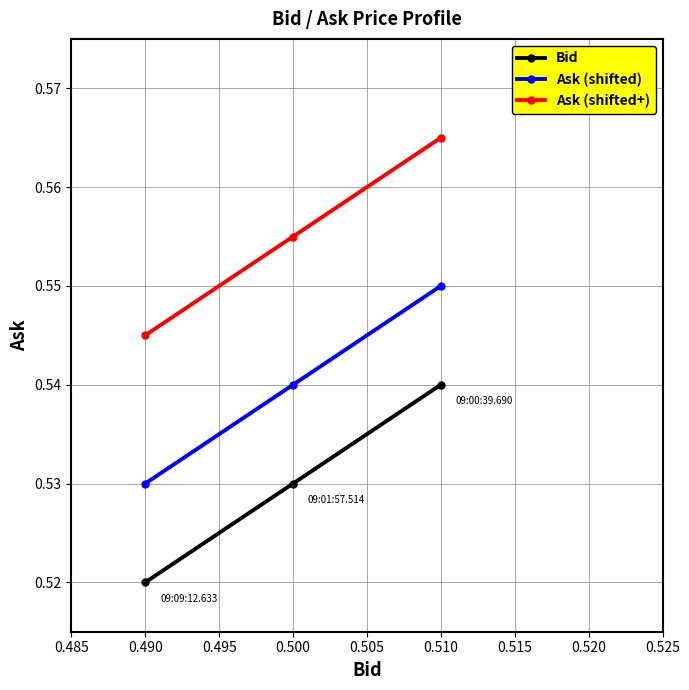

True or false: Ask (shifted+) has a value of 0.3 at 0.500.

False